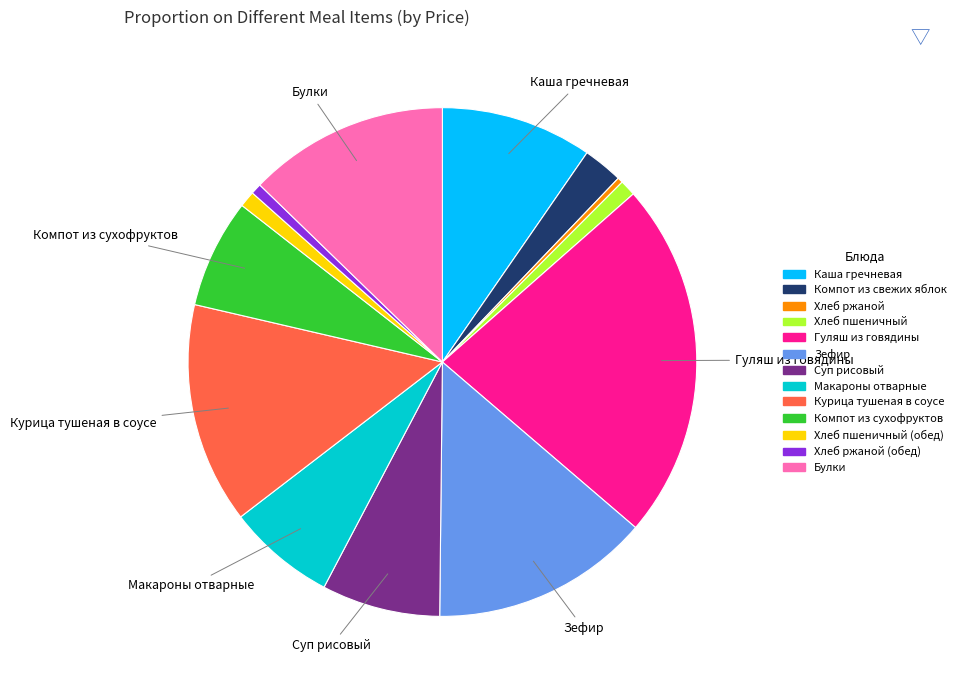

Is there any slice that represents more than half of the pie?

No